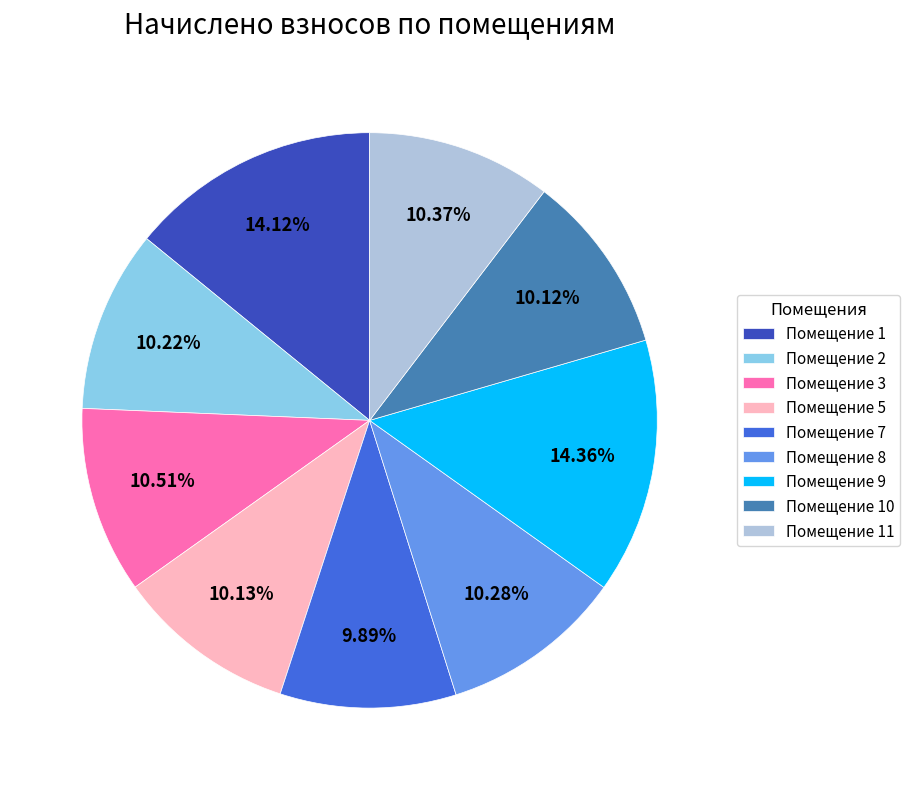

Approximately how many times larger is the value at Помещение 1 compared to Помещение 9?

1.0